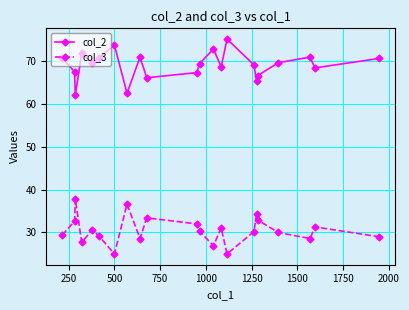

Rank the series by their maximum value, from highest to lowest.

col_2, col_3